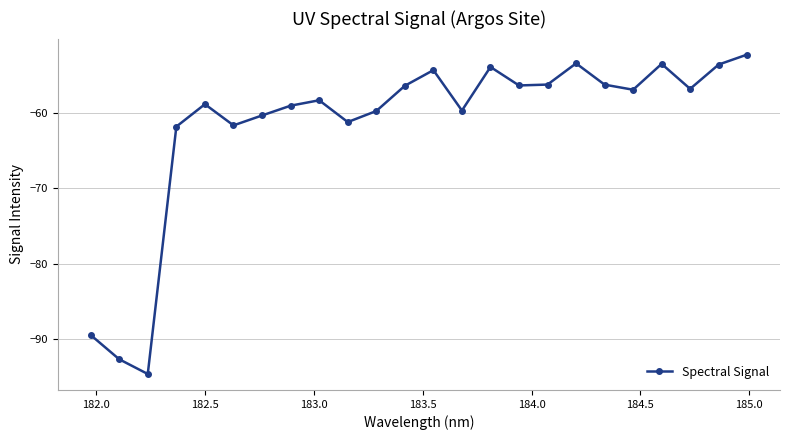

How many points are higher than both their immediate neighbors (excluding endpoints)?

6